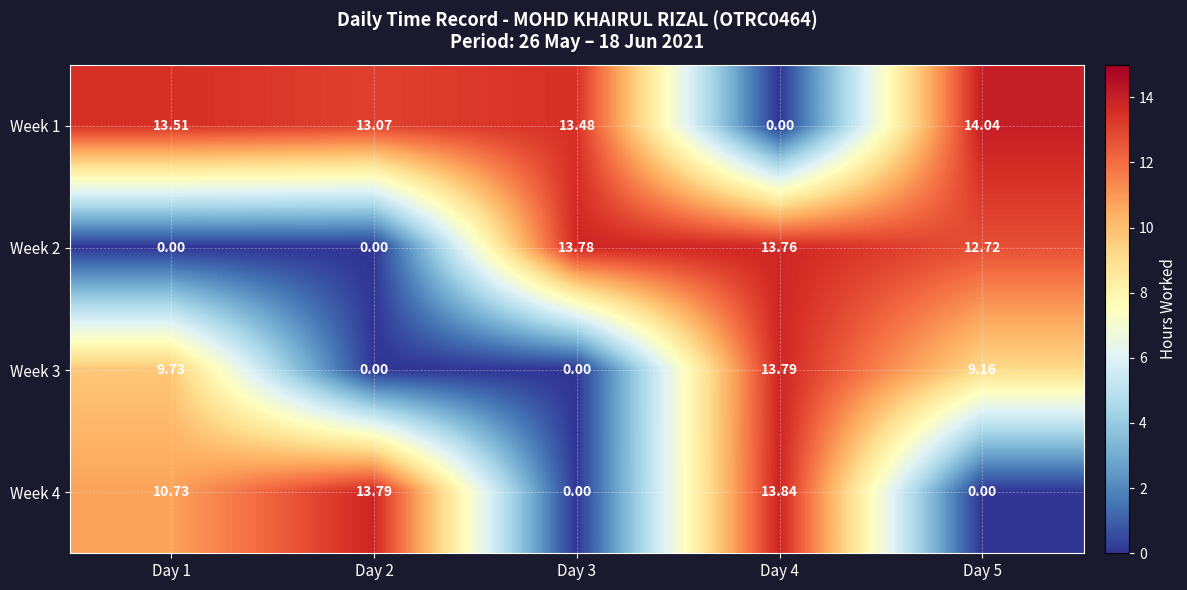

At how many categories does at least one series exceed 4?

5